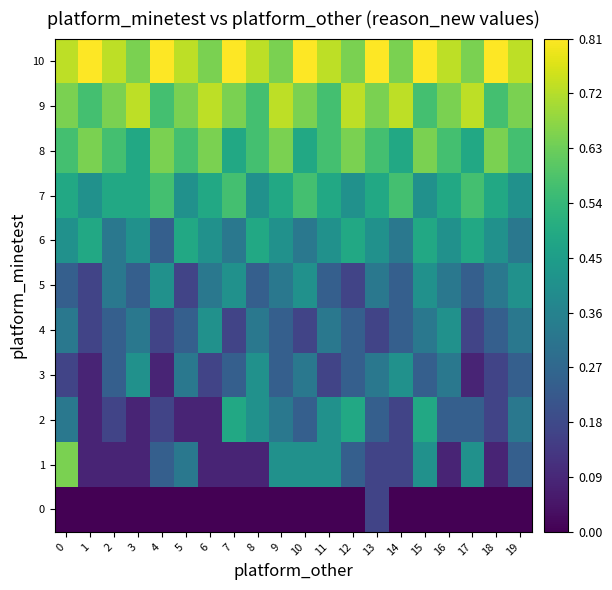

Which series has the widest spread of values?

1